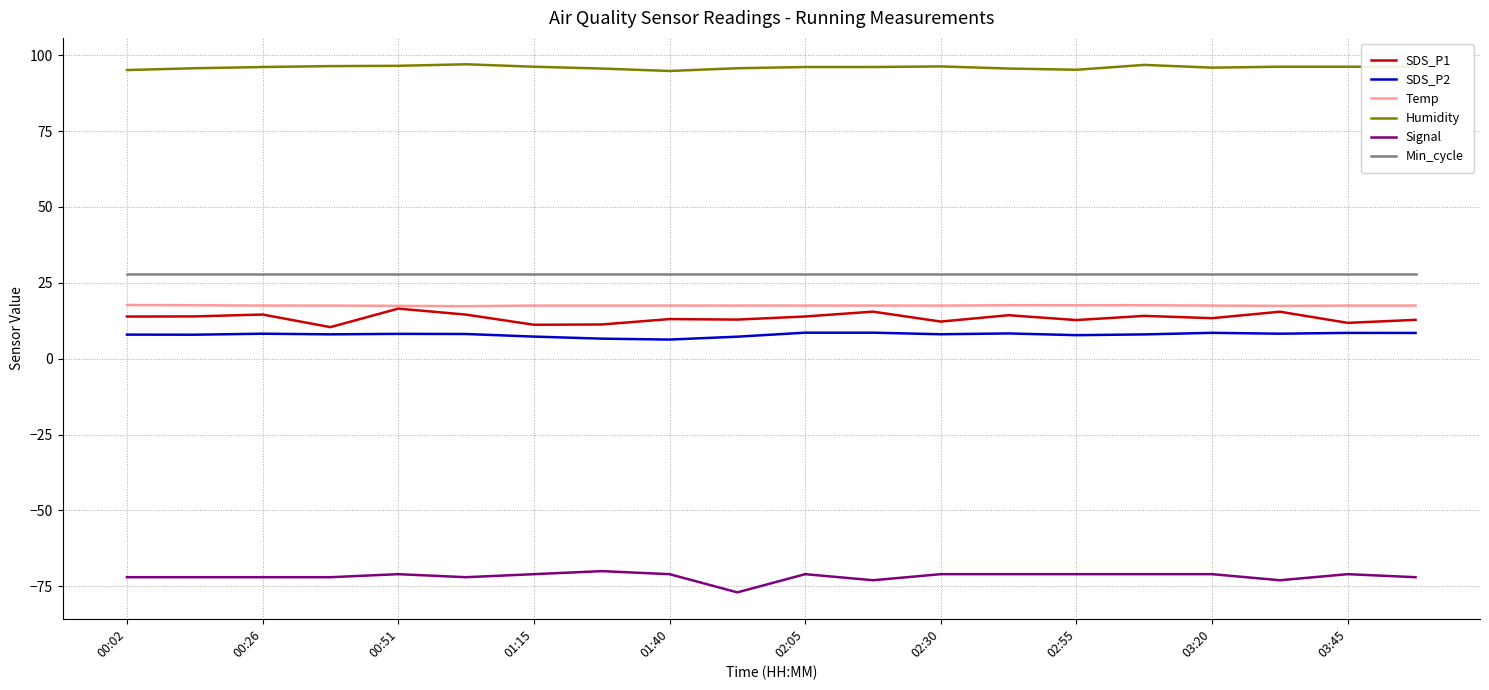

True or false: Min_cycle and SDS_P2 intersect in this chart.

False